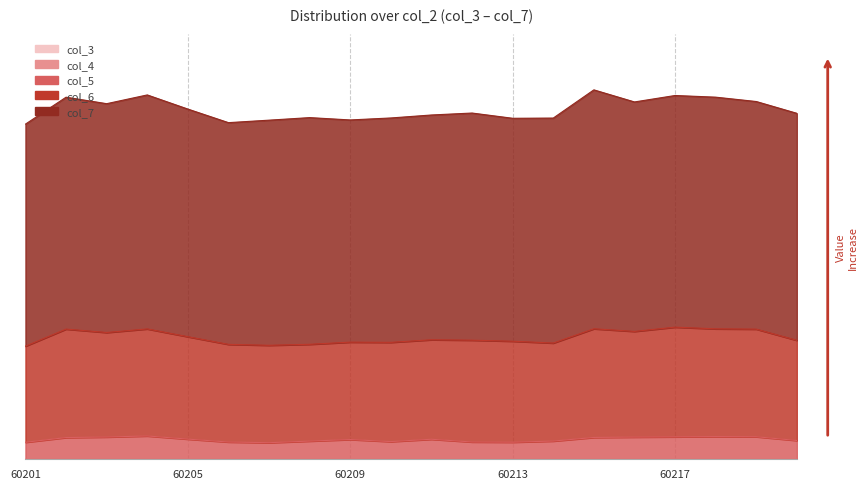

Is the value of col_4 at 60216 greater than the value of col_6 at 60220?

No